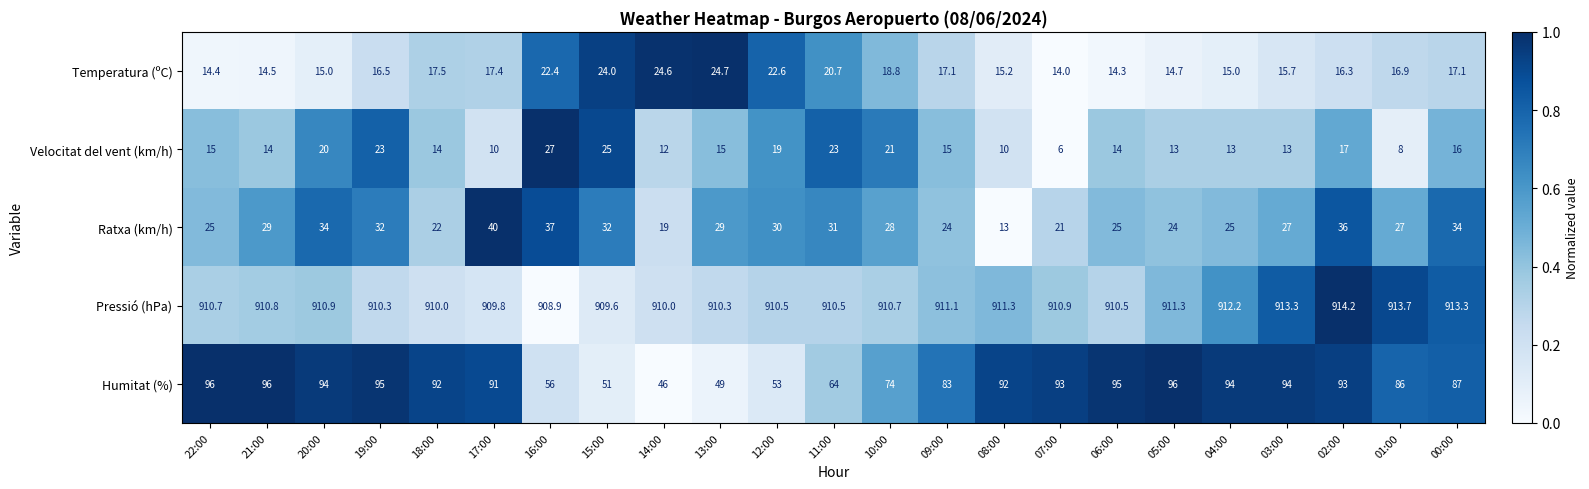

The Temperatura (ºC) series shows 11.0 at 12:00. True or false?

False